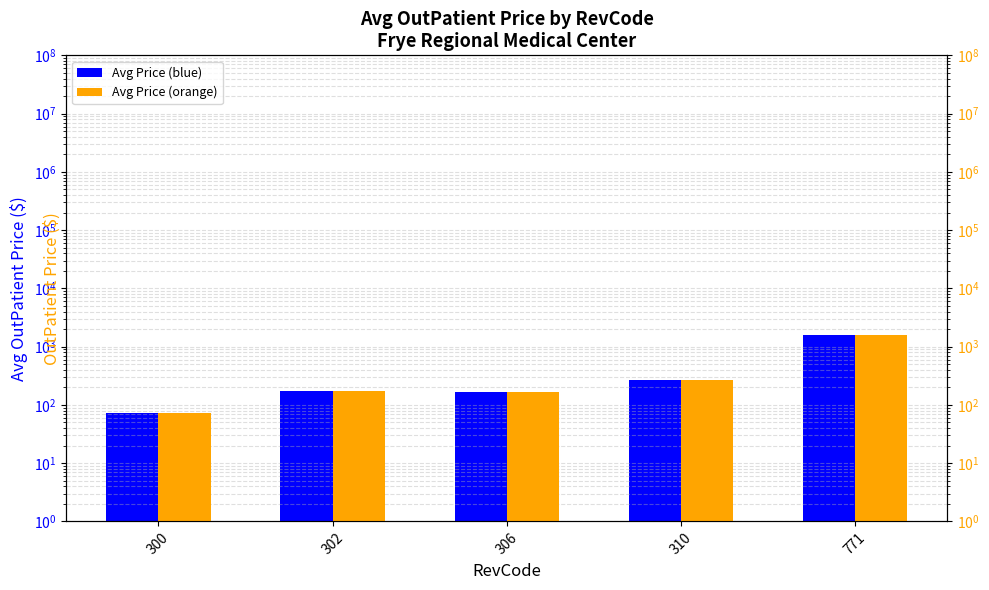

Reading left to right, extract all data points from this chart.

Avg Price (blue): 72.3	176.4	167.8	267.6	1597.2
Avg Price (orange): 72.3	176.4	167.8	267.6	1597.2